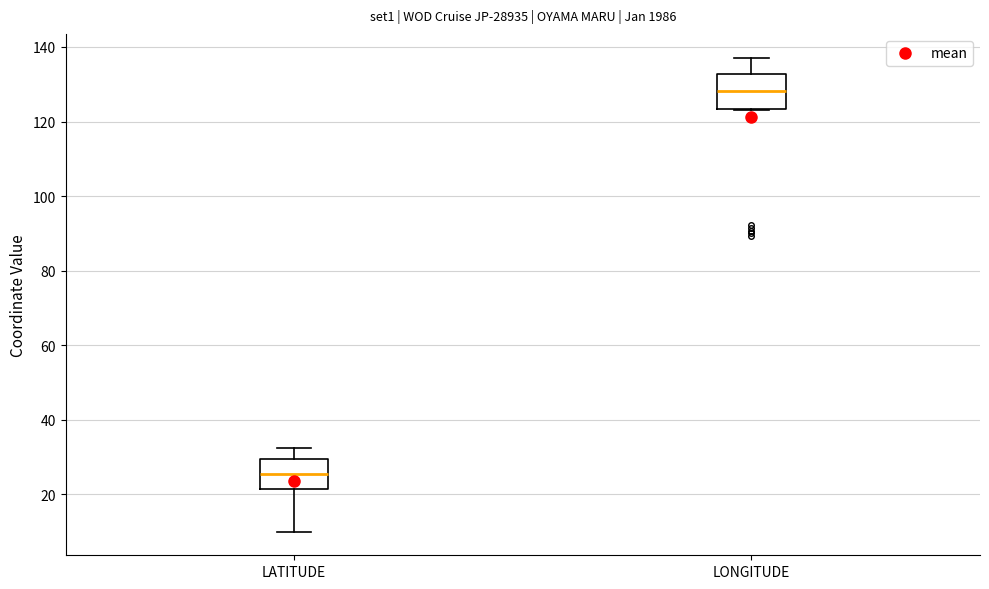

Which box's median line is the lowest?

LATITUDE